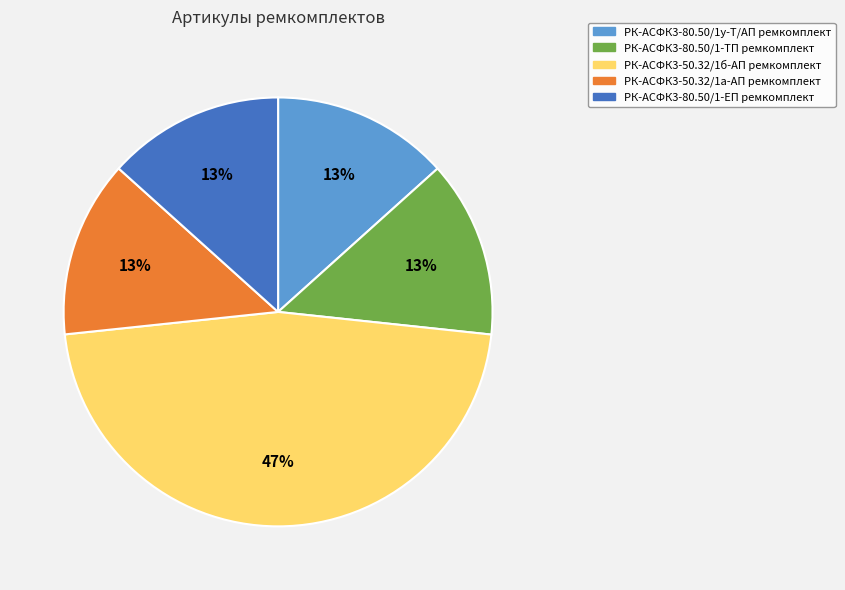

Count the number of slices in the pie.

5